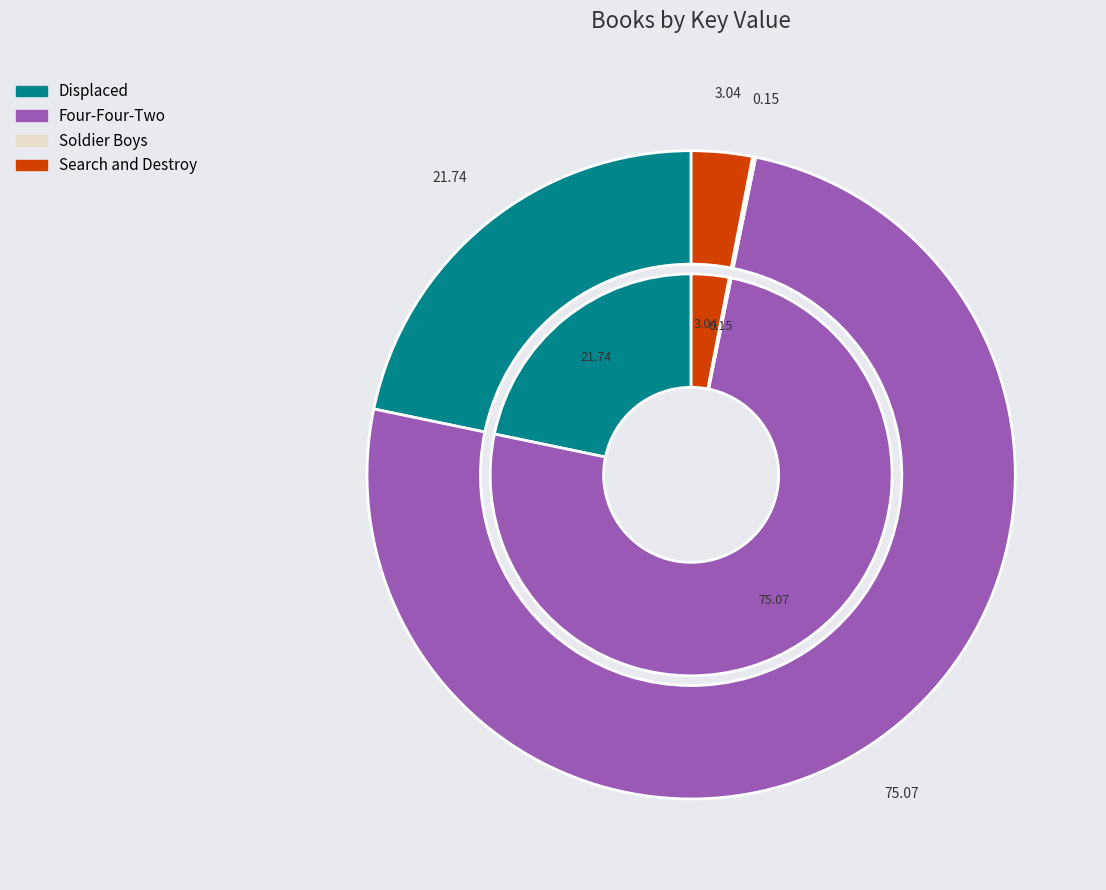

To the nearest percent, what portion does Search and Destroy represent?

3%